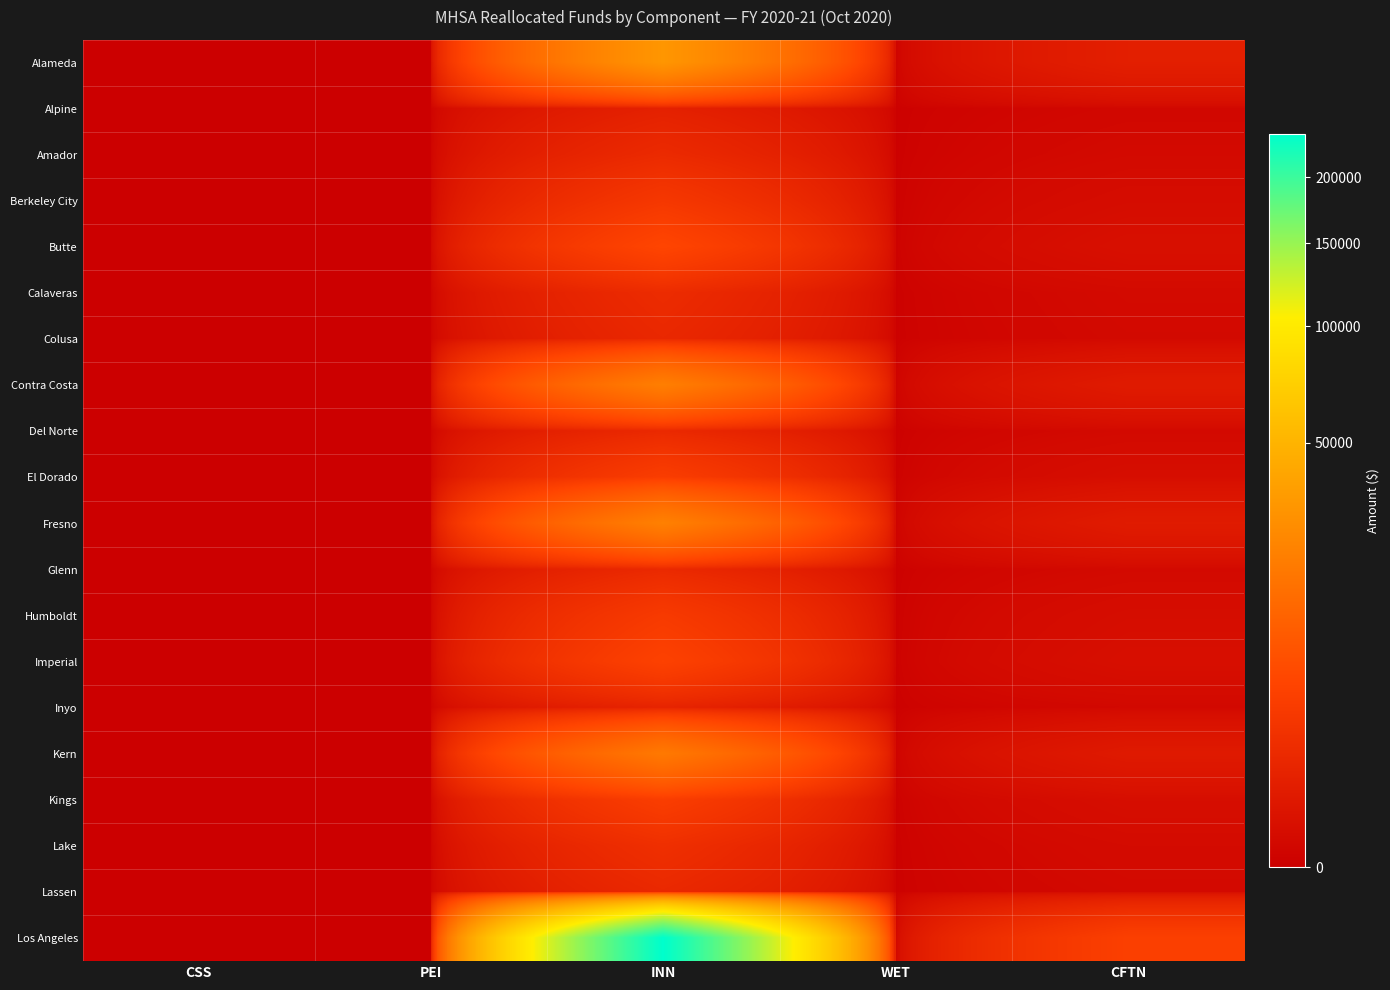

Reading left to right, transcribe all the data shown in this chart.

Alameda: CSS=0.0	PEI=0.0	INN=31403.4	WET=0.0	CFTN=496.8
Alpine: CSS=0.0	PEI=0.0	INN=575.9	WET=0.0	CFTN=9.1
Amador: CSS=0.0	PEI=0.0	INN=1176.3	WET=0.0	CFTN=18.6
Berkeley City: CSS=0.0	PEI=0.0	INN=2563.5	WET=0.0	CFTN=40.5
Butte: CSS=0.0	PEI=0.0	INN=4711.7	WET=0.0	CFTN=74.5
Calaveras: CSS=0.0	PEI=0.0	INN=1297.6	WET=0.0	CFTN=20.5
Colusa: CSS=0.0	PEI=0.0	INN=1018.9	WET=0.0	CFTN=16.1
Contra Costa: CSS=0.0	PEI=0.0	INN=20385.4	WET=0.0	CFTN=322.5
Del Norte: CSS=0.0	PEI=0.0	INN=1091.1	WET=0.0	CFTN=17.3
El Dorado: CSS=0.0	PEI=0.0	INN=3343.1	WET=0.0	CFTN=52.9
Fresno: CSS=0.0	PEI=0.0	INN=21165.7	WET=0.0	CFTN=334.8
Glenn: CSS=0.0	PEI=0.0	INN=1113.8	WET=0.0	CFTN=17.6
Humboldt: CSS=0.0	PEI=0.0	INN=2923.4	WET=0.0	CFTN=46.2
Imperial: CSS=0.0	PEI=0.0	INN=4099.0	WET=0.0	CFTN=64.8
Inyo: CSS=0.0	PEI=0.0	INN=729.4	WET=0.0	CFTN=11.5
Kern: CSS=0.0	PEI=0.0	INN=18263.8	WET=0.0	CFTN=288.9
Kings: CSS=0.0	PEI=0.0	INN=3440.5	WET=0.0	CFTN=54.4
Lake: CSS=0.0	PEI=0.0	INN=1639.8	WET=0.0	CFTN=25.9
Lassen: CSS=0.0	PEI=0.0	INN=1071.7	WET=0.0	CFTN=16.9
Los Angeles: CSS=0.0	PEI=0.0	INN=238325.7	WET=0.0	CFTN=3770.2